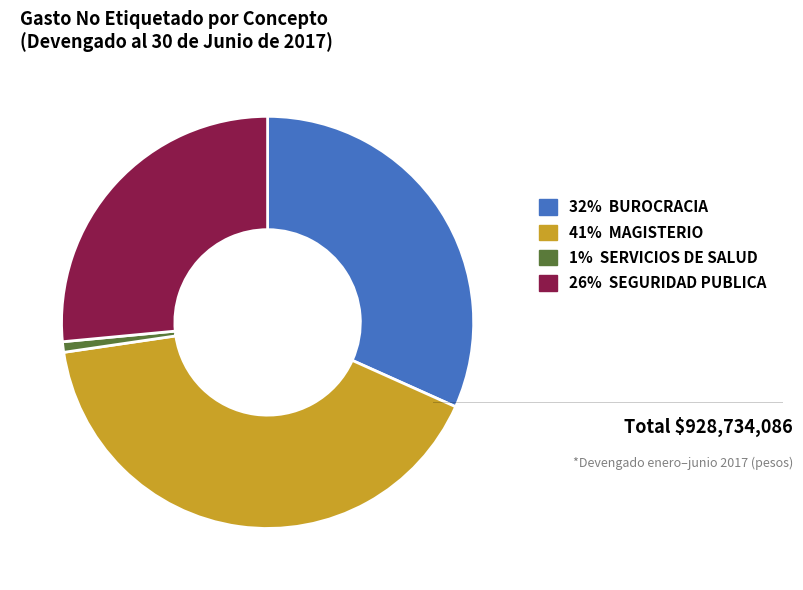

What is the largest slice in the pie chart?

41% MAGISTERIO